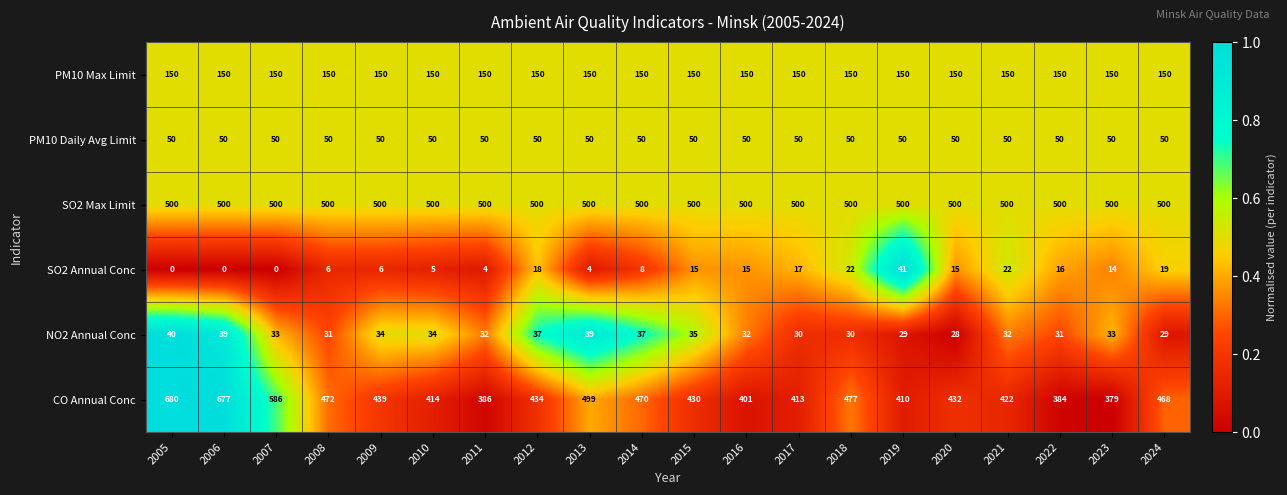

Which series has the largest range (max minus min)?

CO Annual Conc